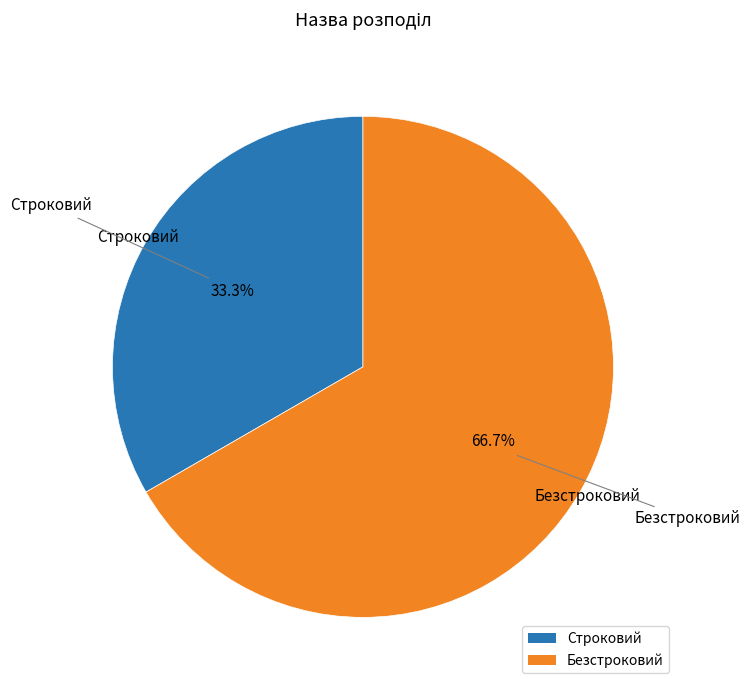

What is the majority slice?

Безстроковий